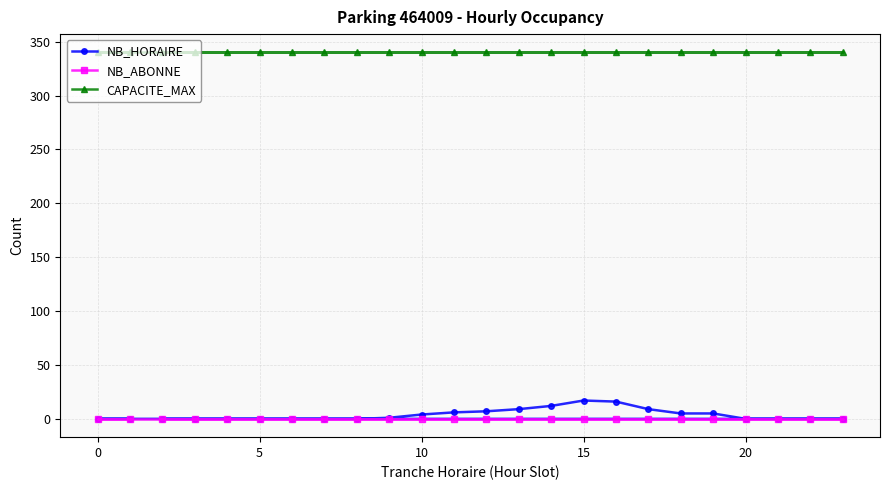

List the series in order of their peak value, highest first.

CAPACITE_MAX, NB_HORAIRE, NB_ABONNE